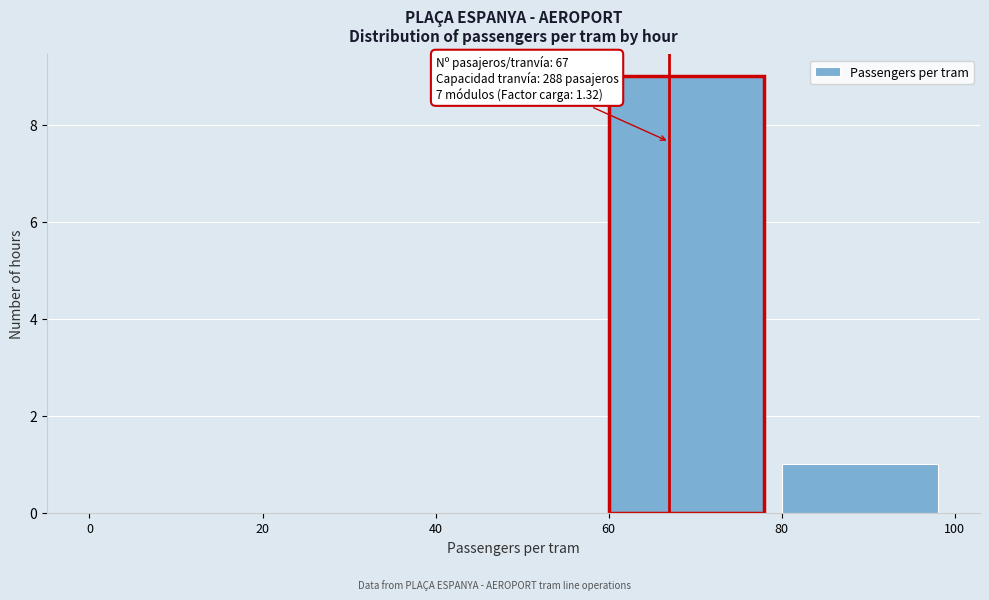

Which range on the x-axis has the tallest bar?

60 to 80